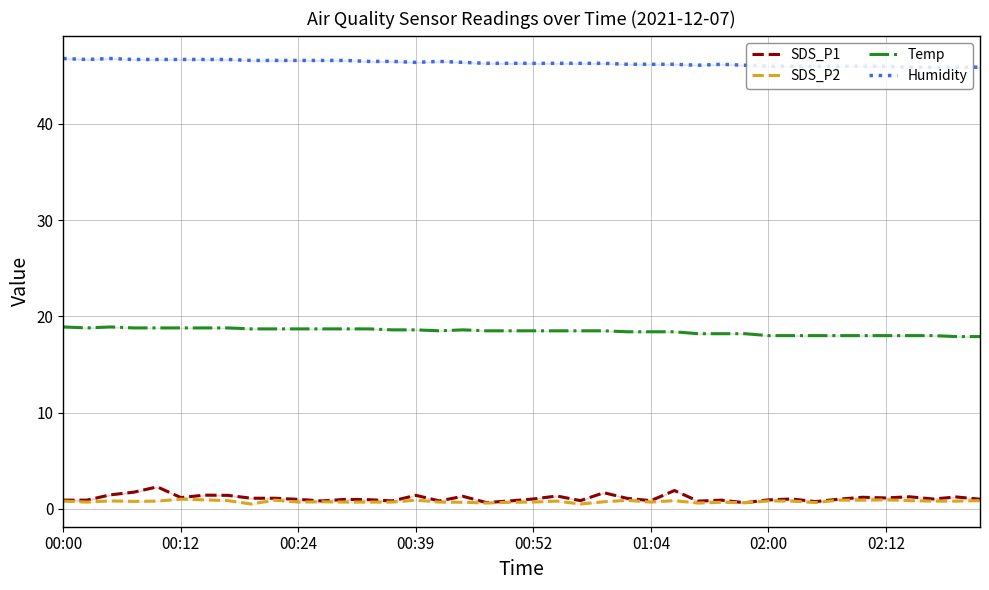

True or false: Humidity has a value of 31.9 at 00:12.

False